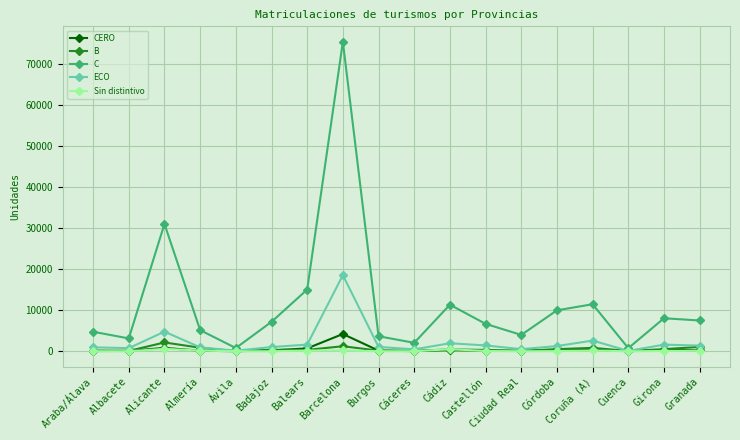

What is the difference between the maximum and minimum values in the ECO series?

18457